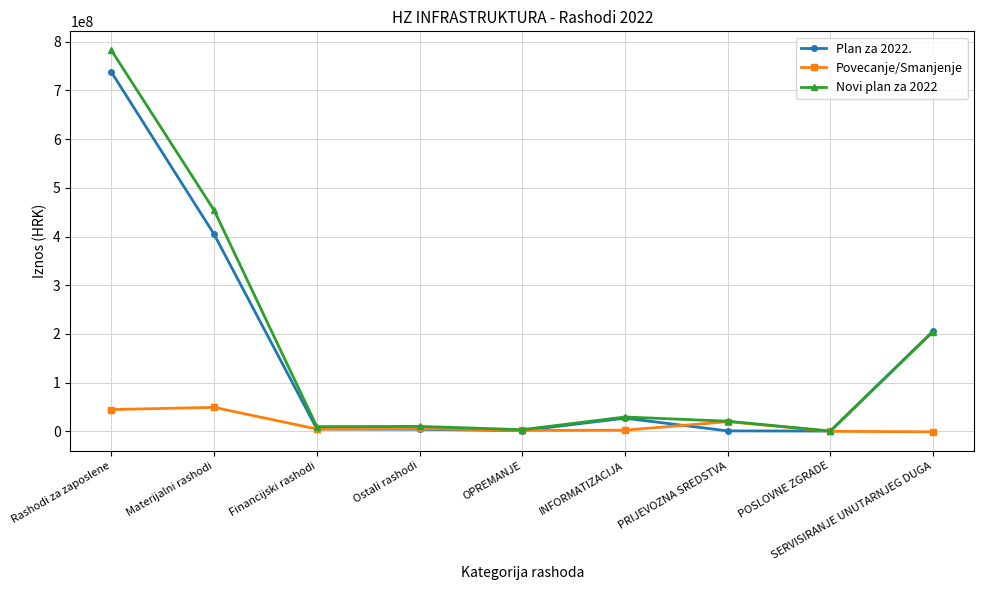

The value of Plan za 2022. at INFORMATIZACIJA is 27096000. True or false?

True